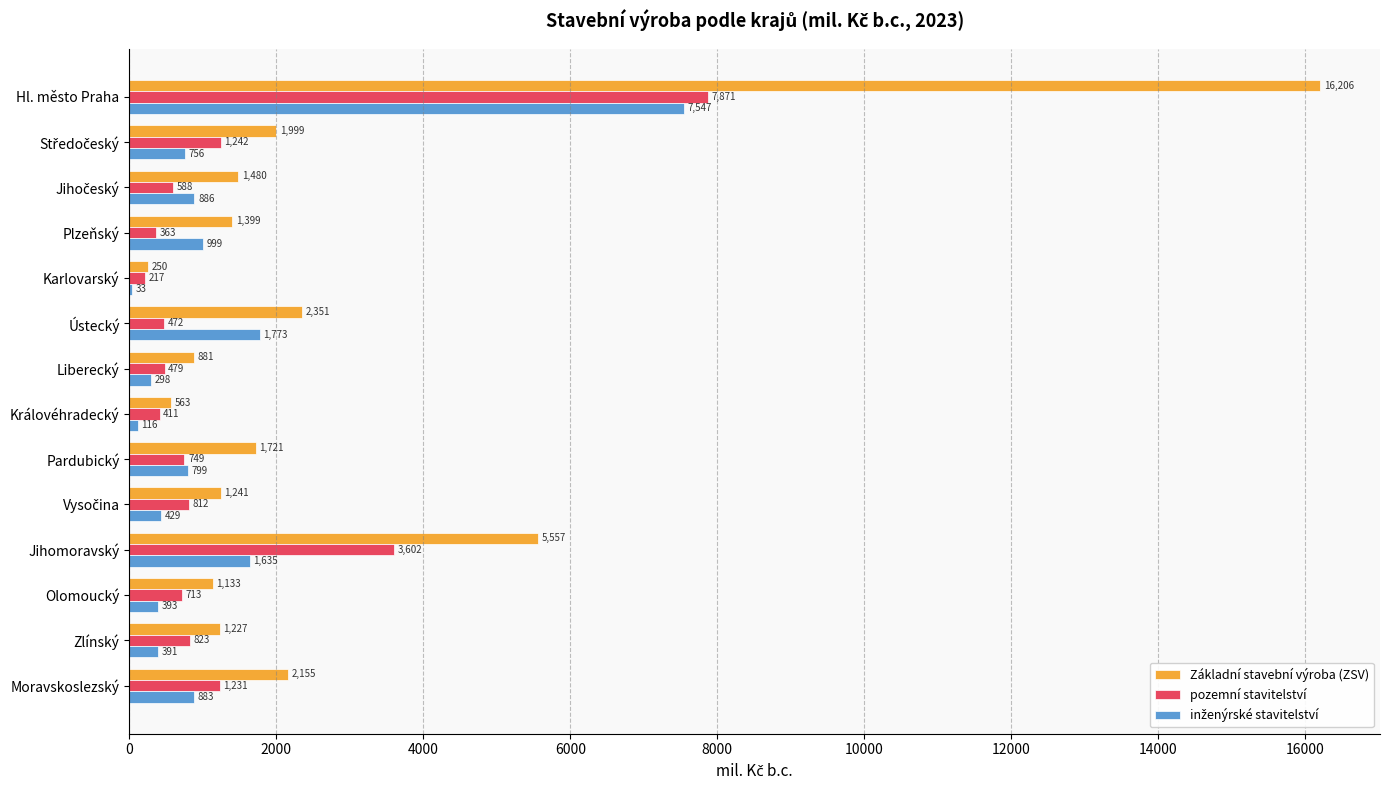

What is the greatest value displayed?

16206